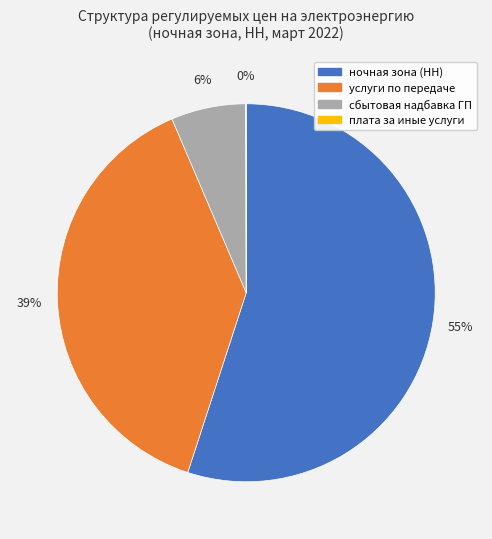

Which slice is the largest?

ночная зона (НН)